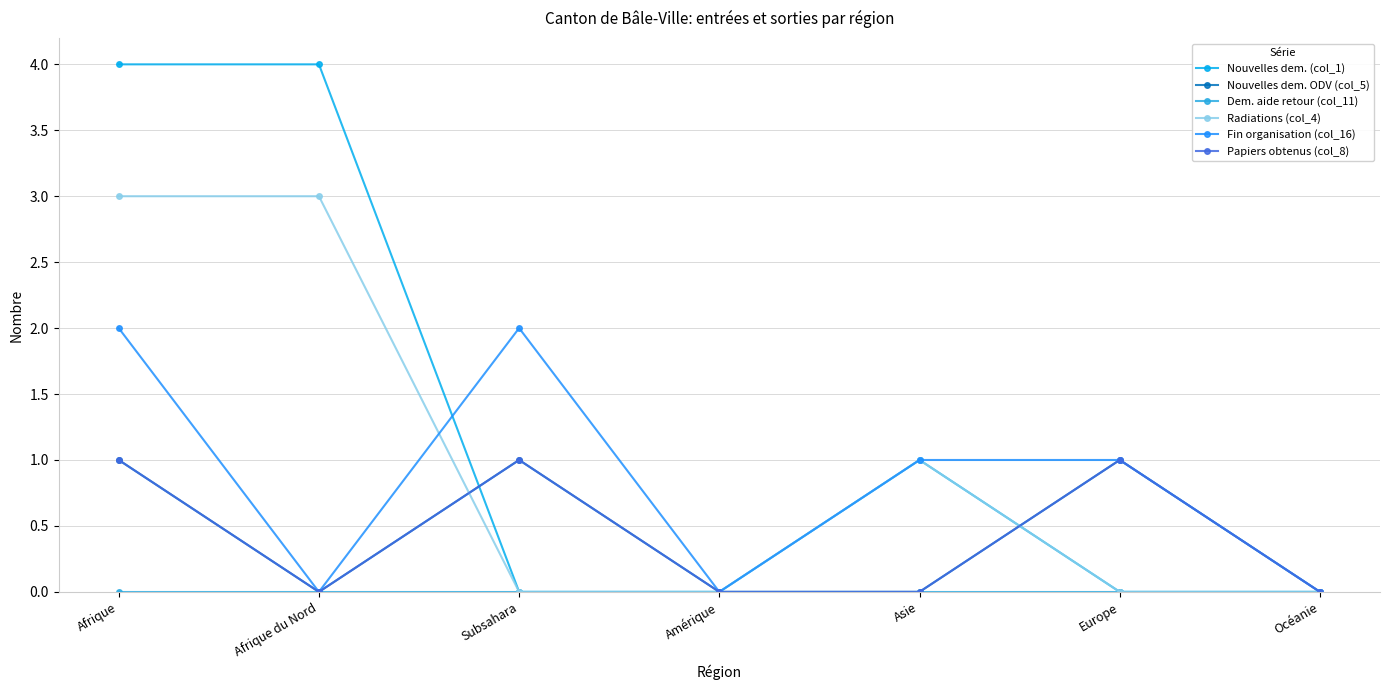

True or false: Nouvelles dem. (col_1) has a value of -3 at Subsahara.

False